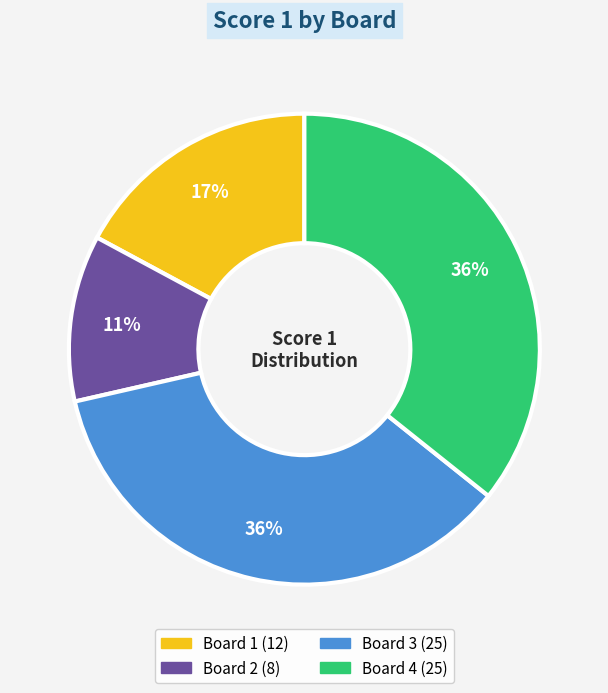

What percentage is the Board 2 slice, to the nearest percent?

11%